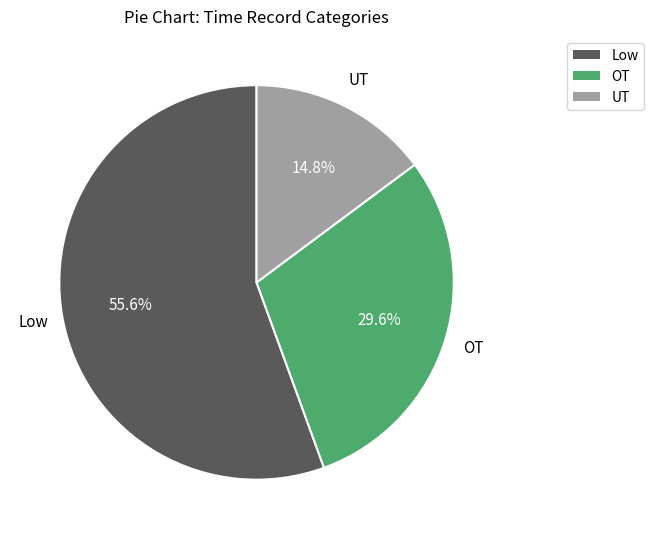

What is the ratio of the value at Low to the value at OT?

1.9